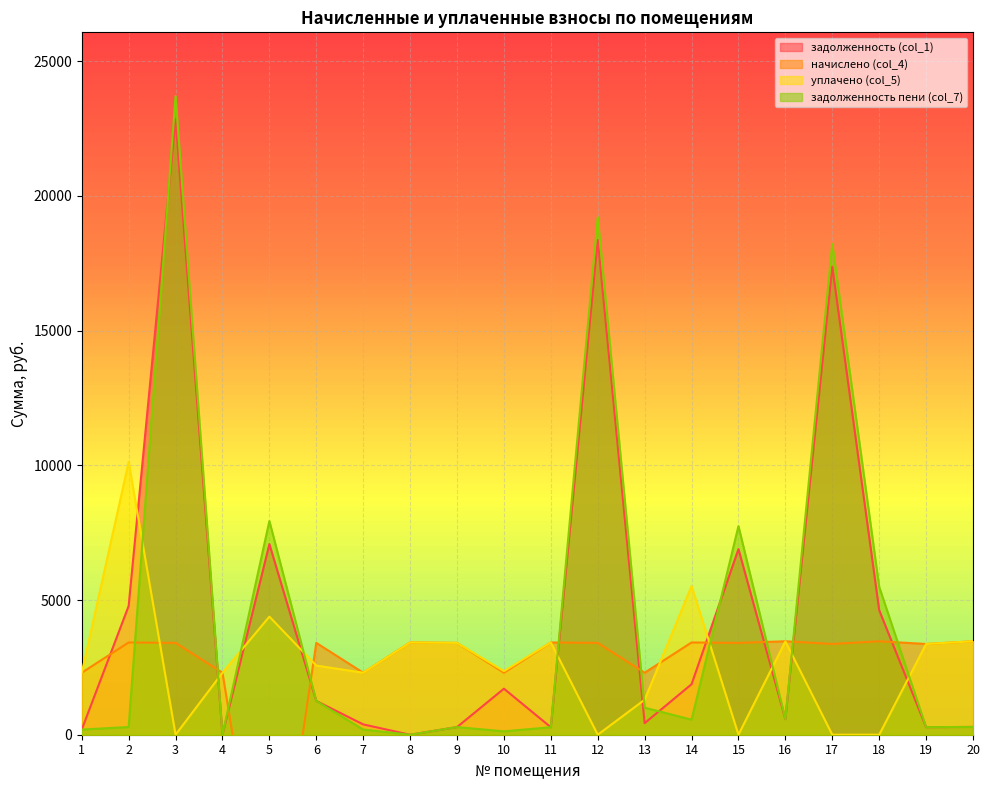

Rank the series by their maximum value, from highest to lowest.

задолженность пени (col_7), задолженность (col_1), уплачено (col_5), начислено (col_4)